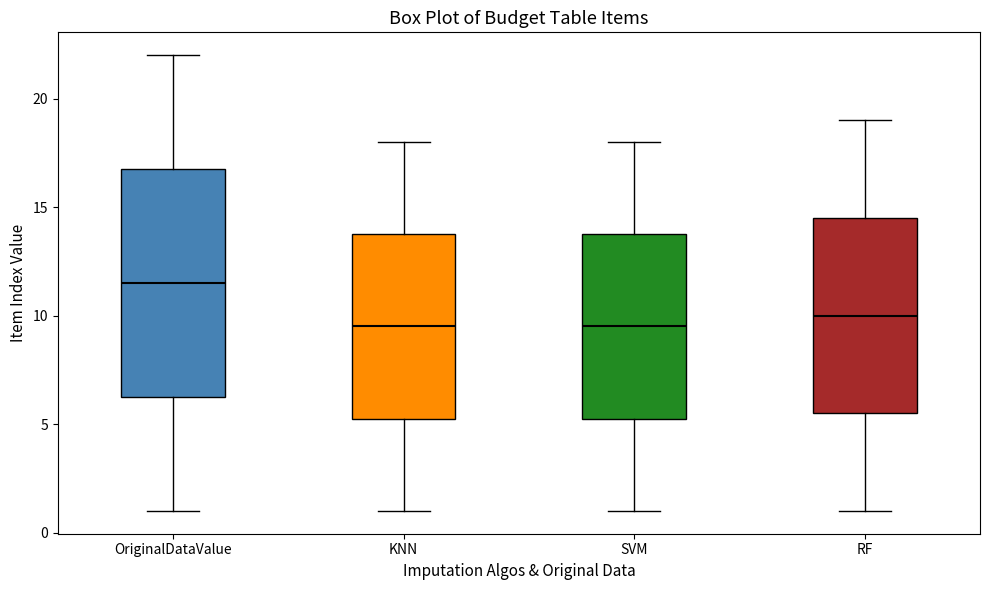

Where is the lower edge of the box for SVM on the y-axis? The values are not printed on the chart, so give them approximately, as read against the axis.

5.5